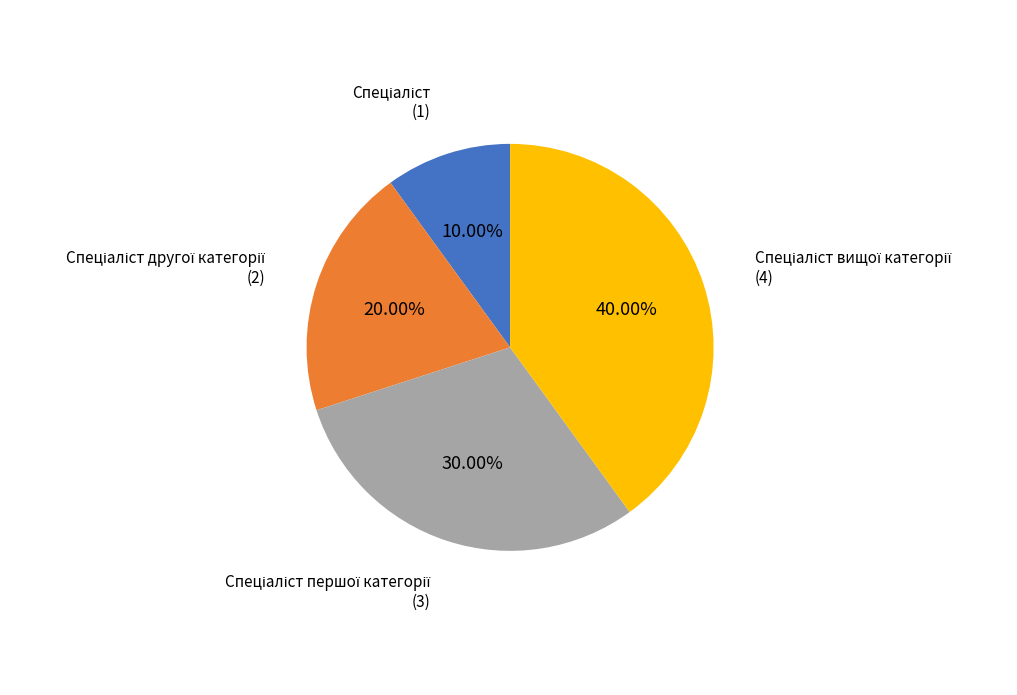

How many slices are in this pie chart?

4